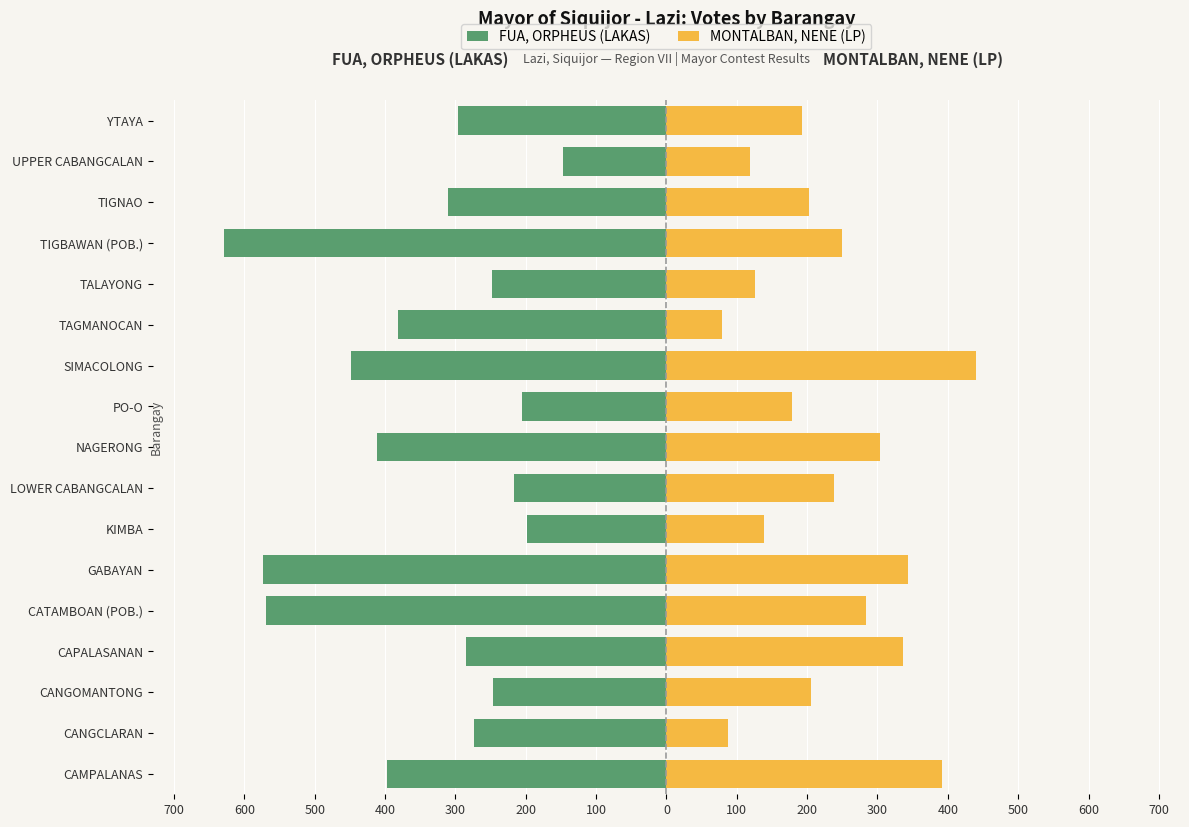

Between CANGOMANTONG and UPPER CABANGCALAN, which series saw the biggest shift?

FUA, ORPHEUS (LAKAS)